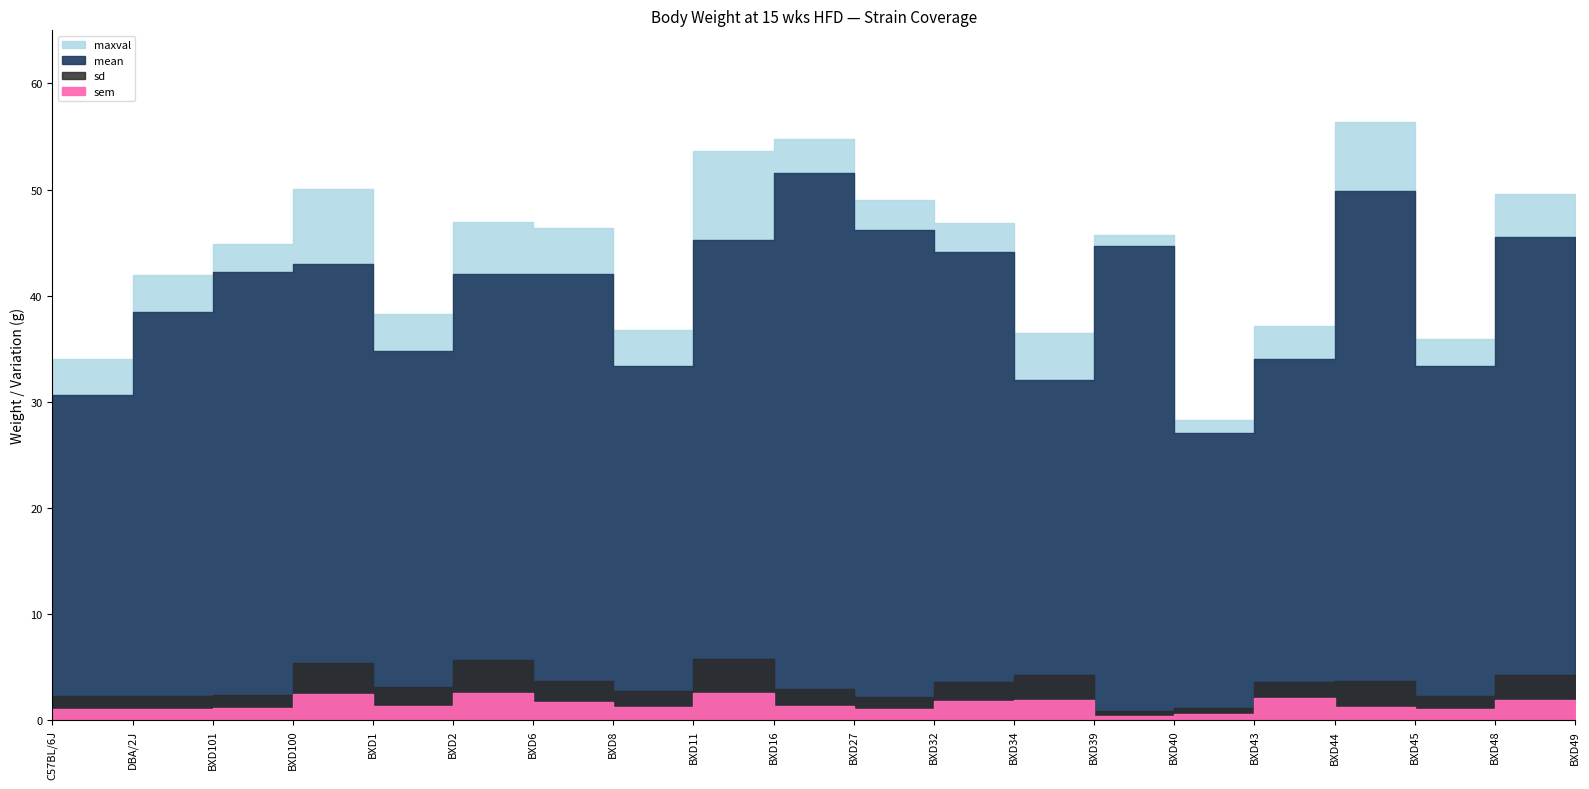

What is the average value of the maxval series?

43.9